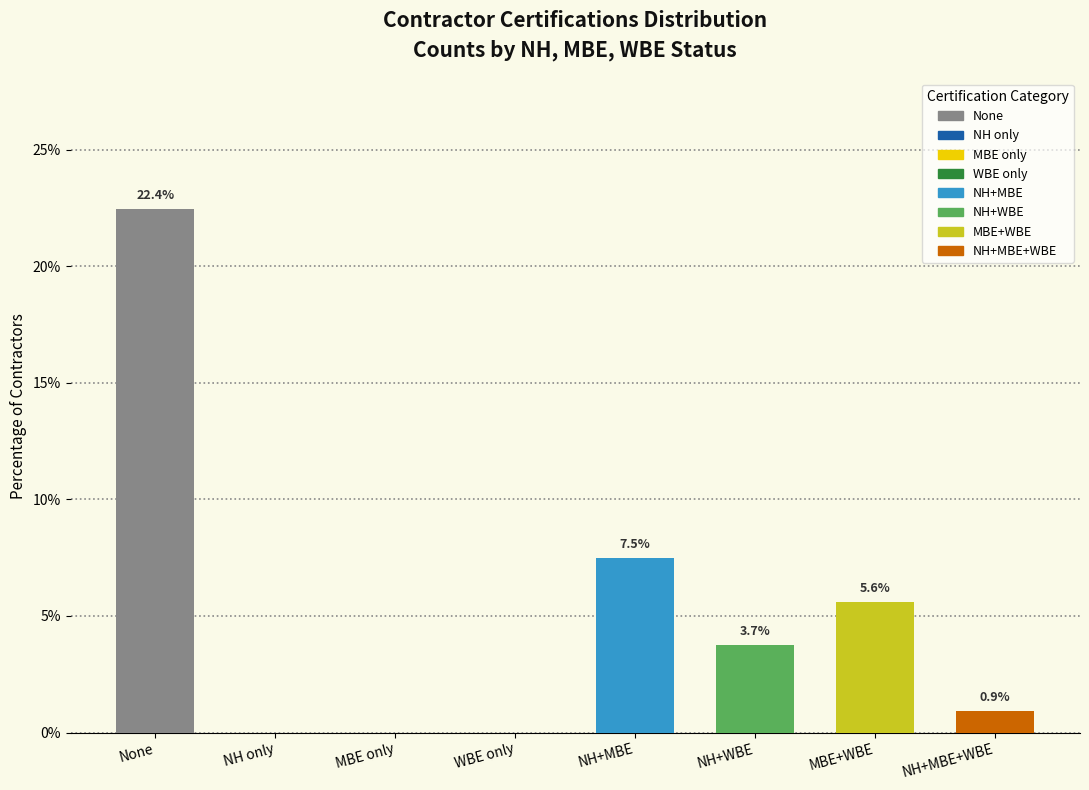

Reading left to right, list all the values displayed in this chart.

None=22.4	NH only=0.0	MBE only=0.0	WBE only=0.0	NH+MBE=7.5	NH+WBE=3.7	MBE+WBE=5.6	NH+MBE+WBE=0.9